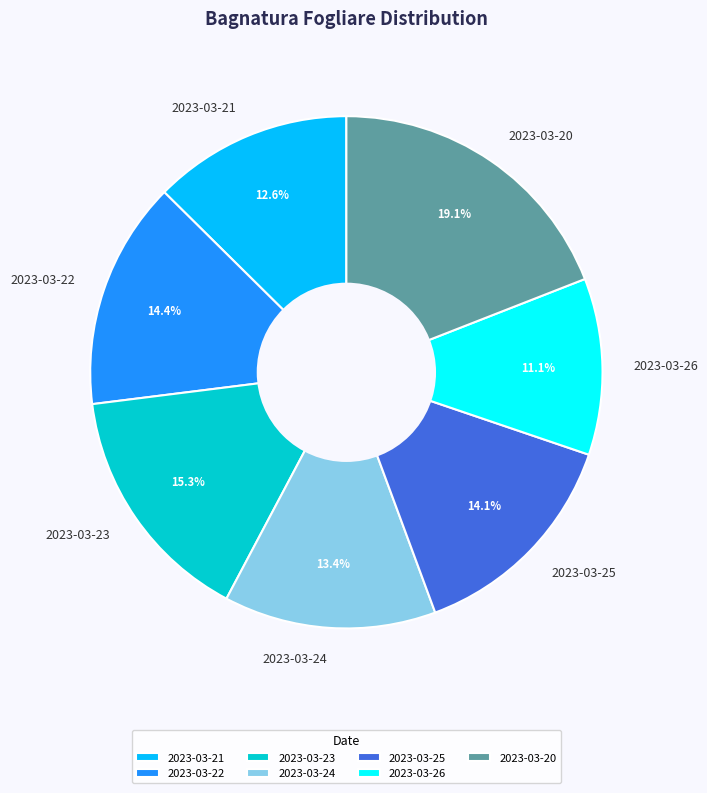

To the nearest percent, what portion does 2023-03-24 represent?

13%